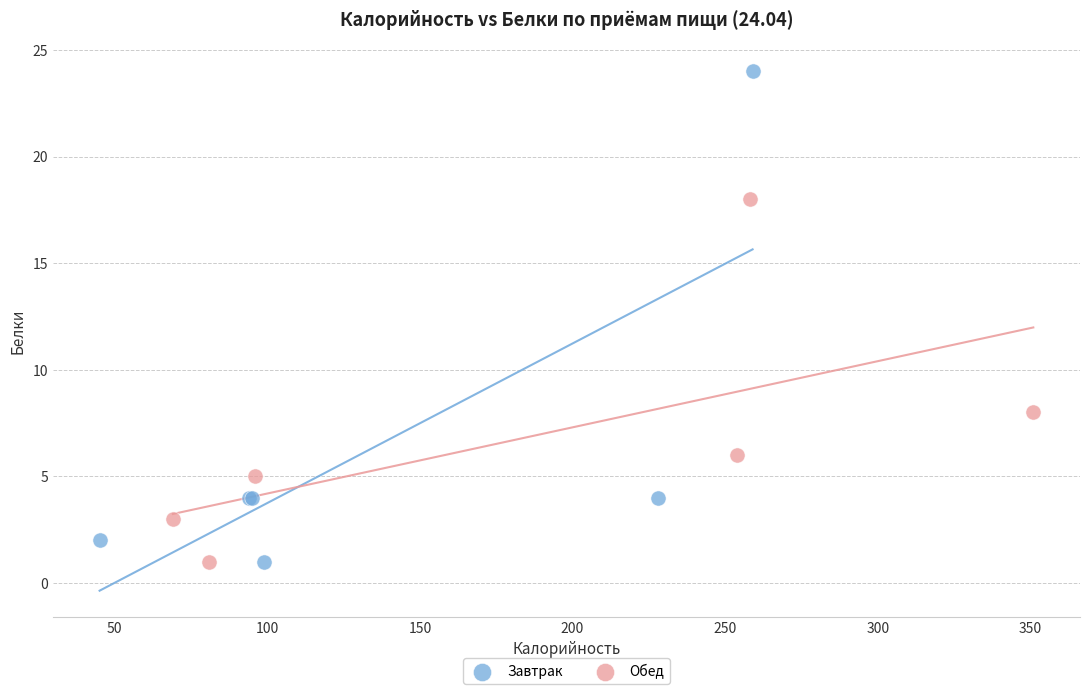

Which series reaches the maximum Y coordinate?

Завтрак